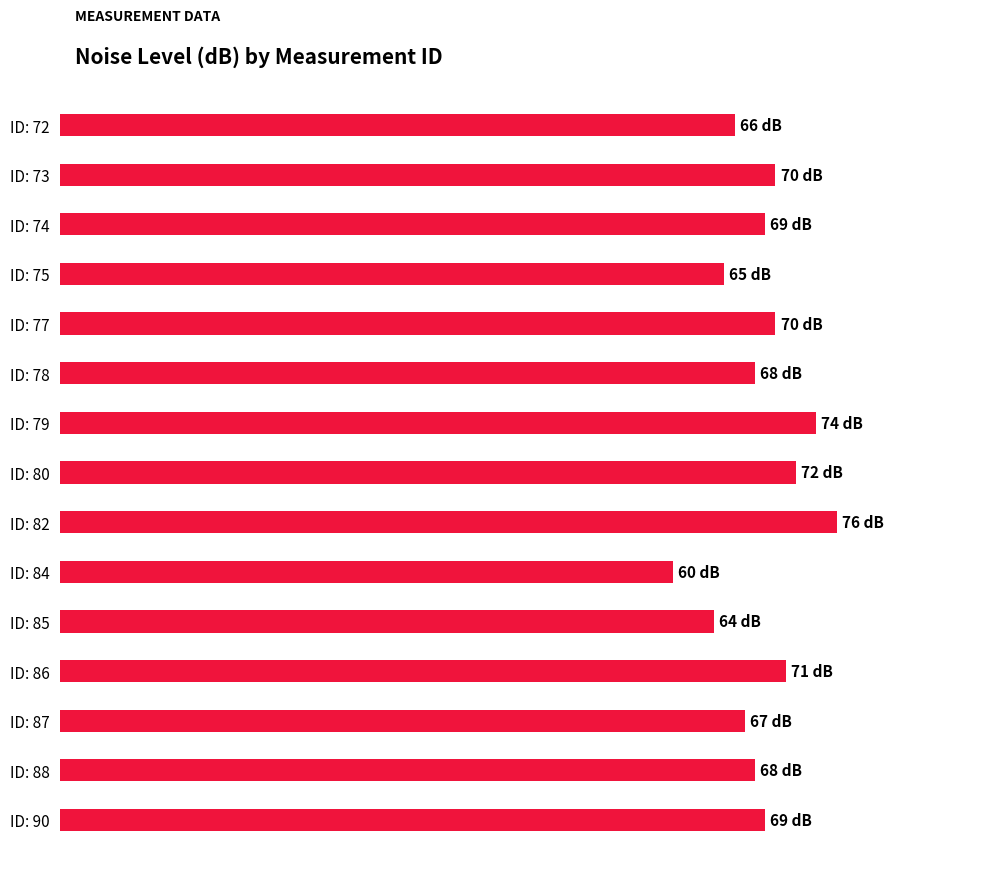

Are the bars horizontal?

Yes